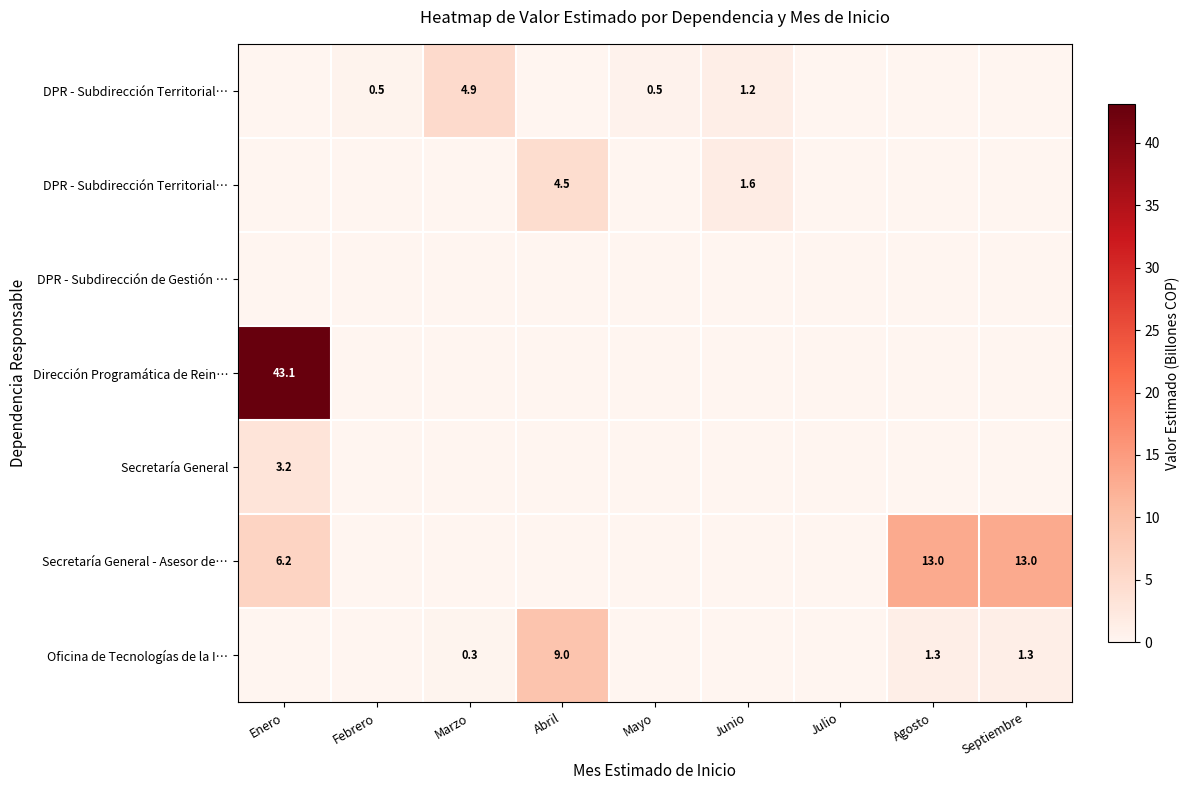

What is the greatest value displayed?

43.1